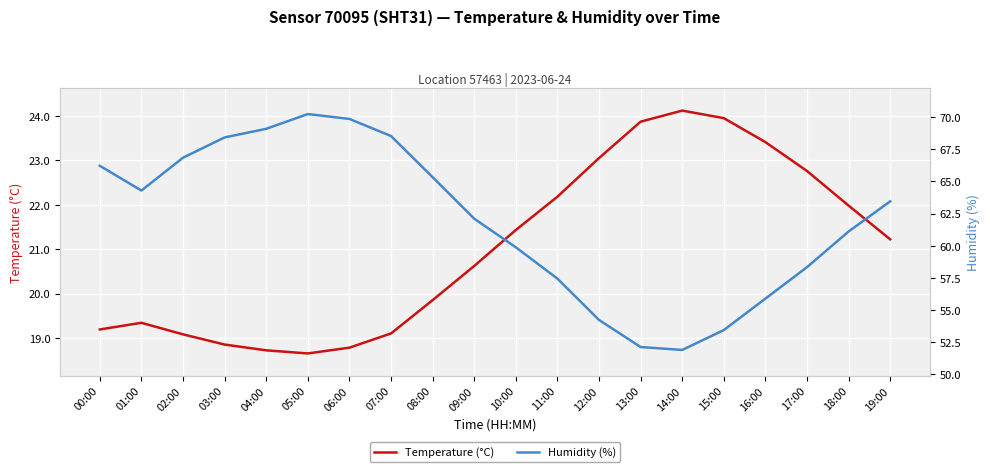

At which category does Temperature (°C) reach its first local peak?

01:00